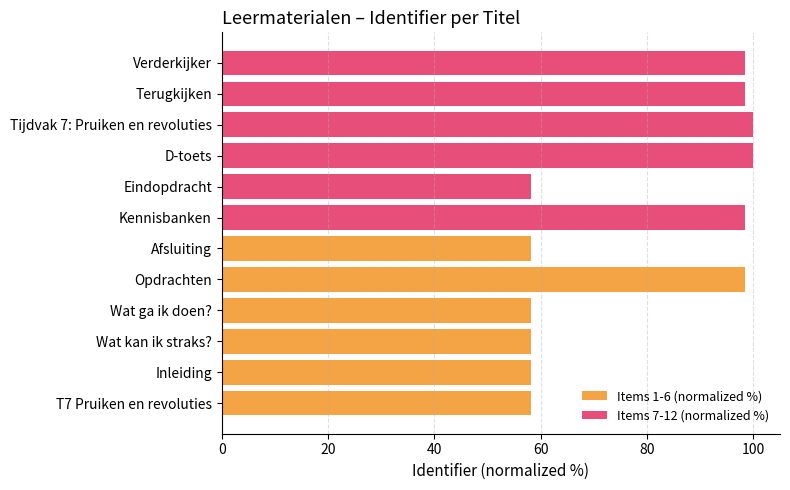

Is the value of Items 7-12 (normalized %) at 80 greater than the value of Items 1-6 (normalized %) at 100?

Yes